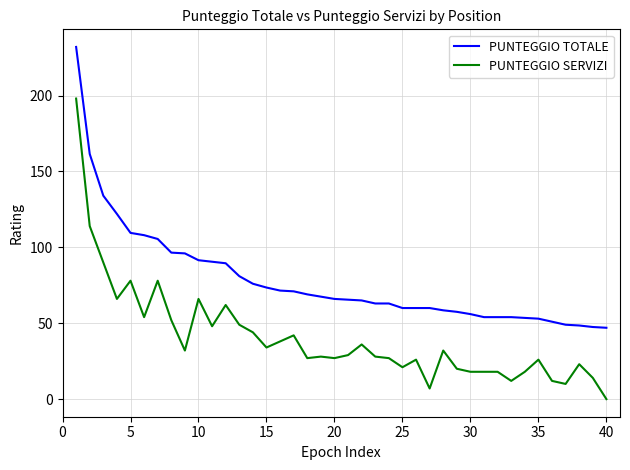

Which series has the largest range (max minus min)?

PUNTEGGIO SERVIZI